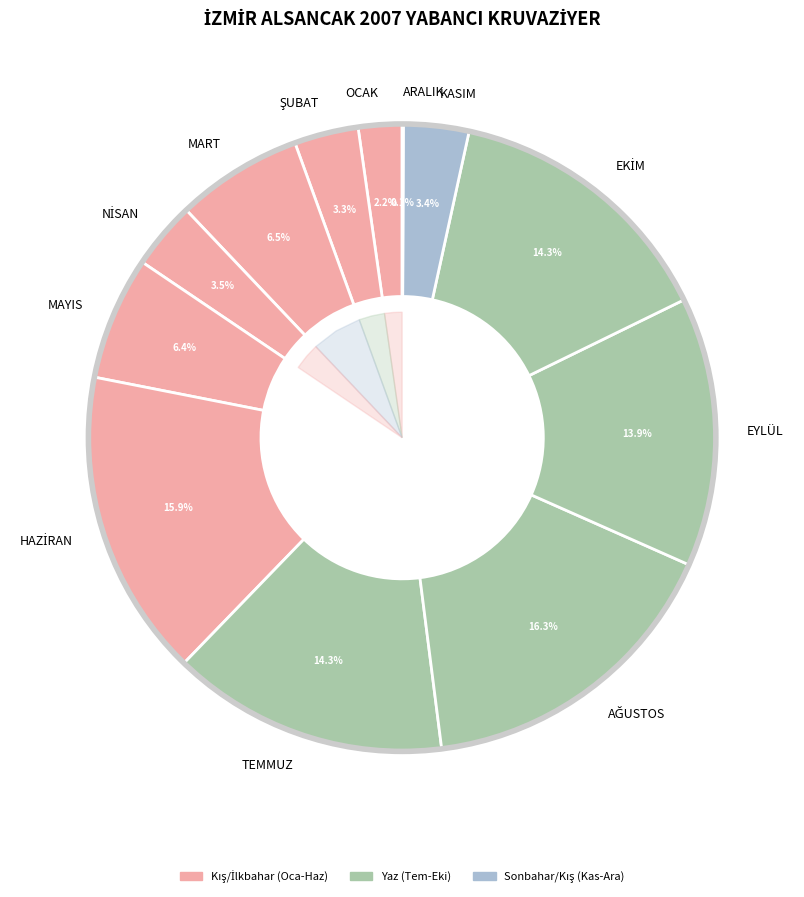

Combined, do AĞUSTOS and OCAK account for over 50%?

No